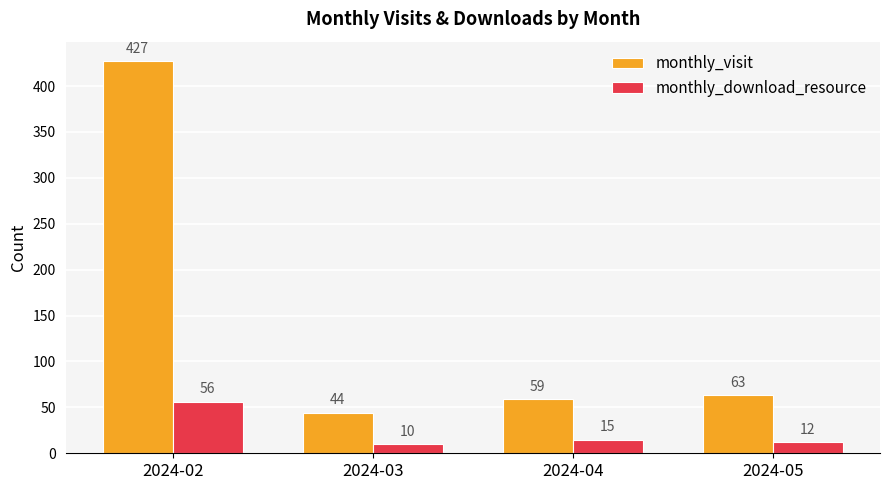

Which category has the highest value across all series?

2024-02